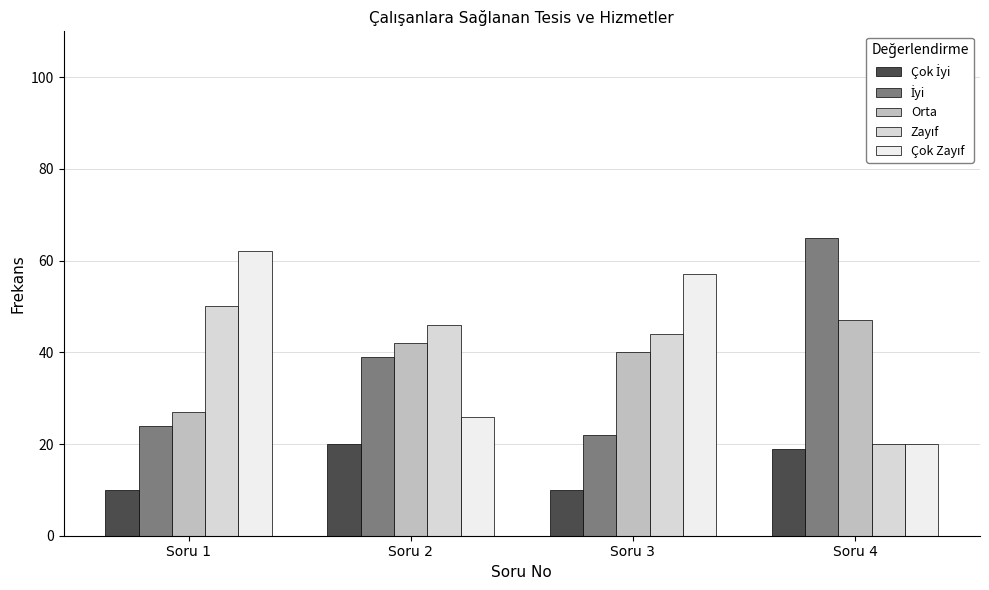

What is the greatest value displayed?

65